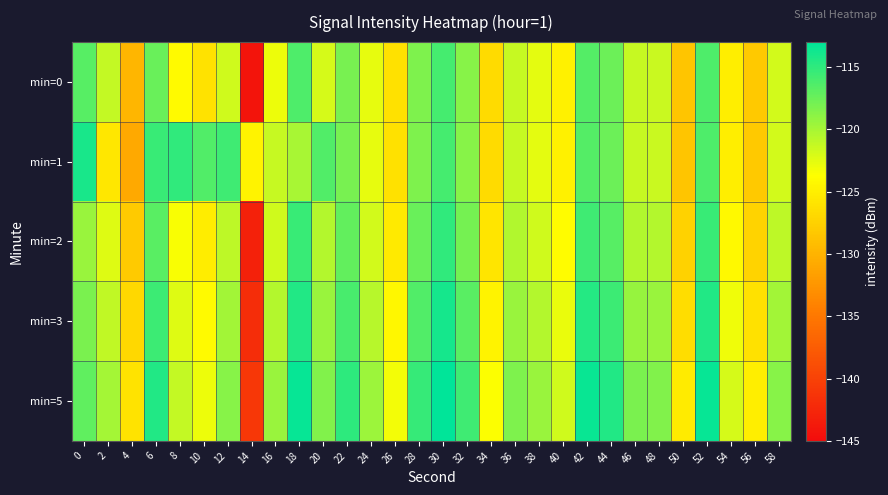

At which category is the sum across all series the highest?

30